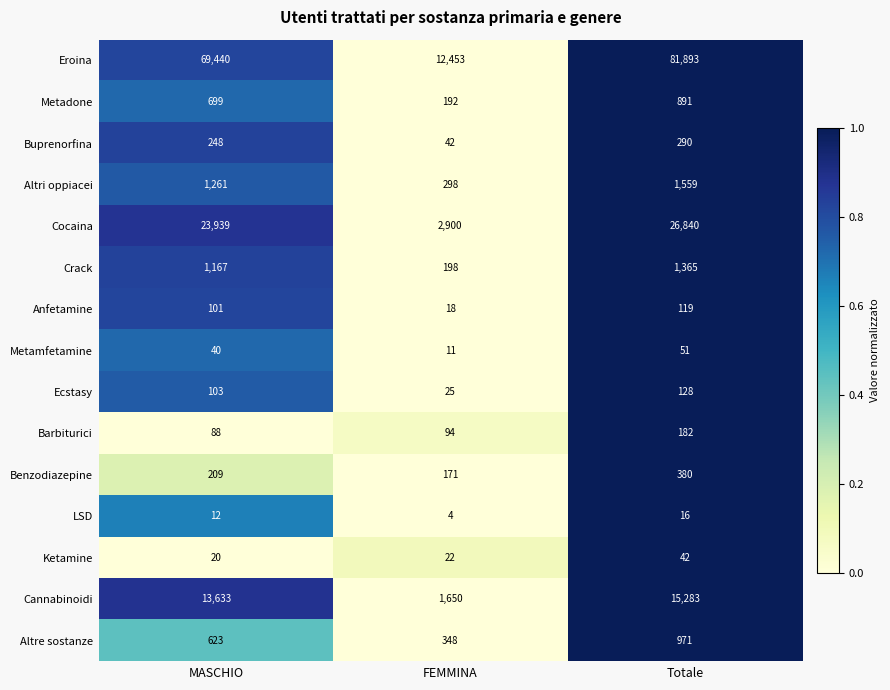

What is the spread (max minus min) of values at Totale?

81877